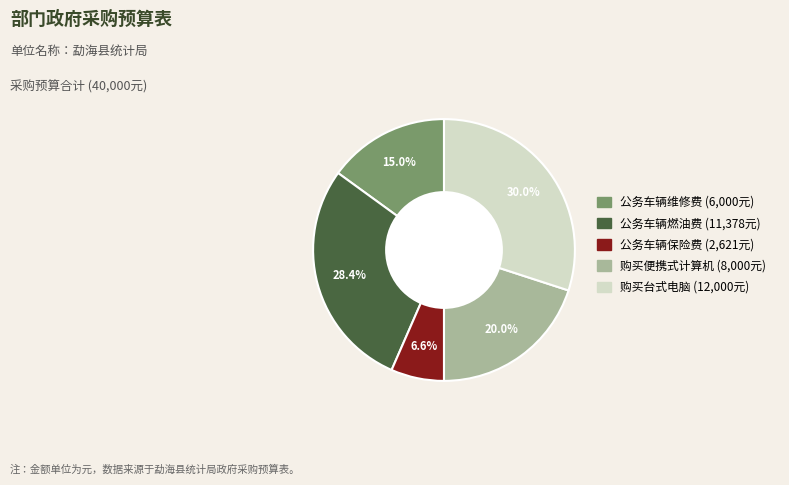

Rank the categories by value from lowest to highest.

公务车辆保险费, 公务车辆维修费, 购买便携式计算机, 公务车辆燃油费, 购买台式电脑